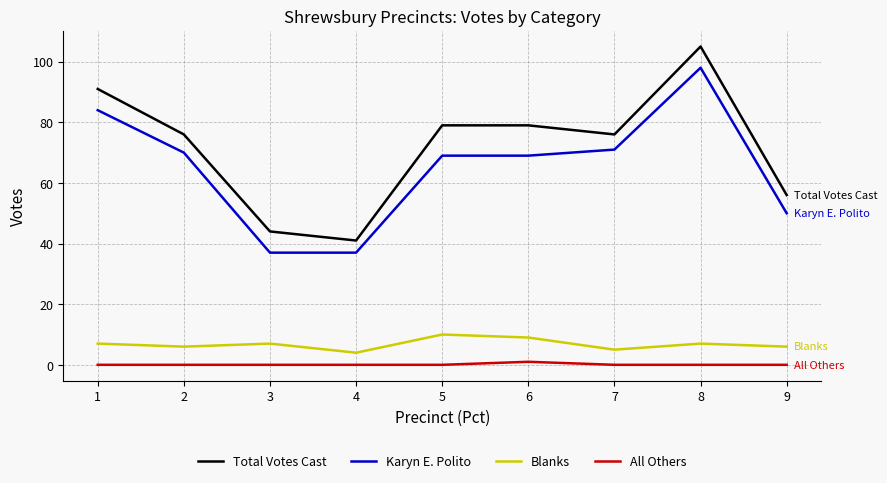

Between 5 and 9, which series saw the biggest shift?

Total Votes Cast